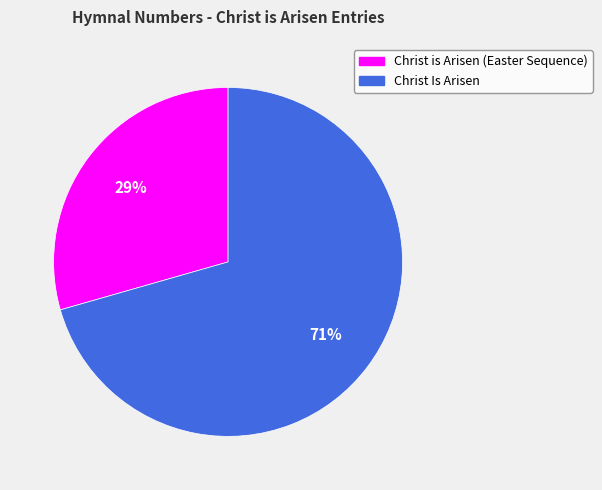

Is there any slice that represents more than half of the pie?

Yes